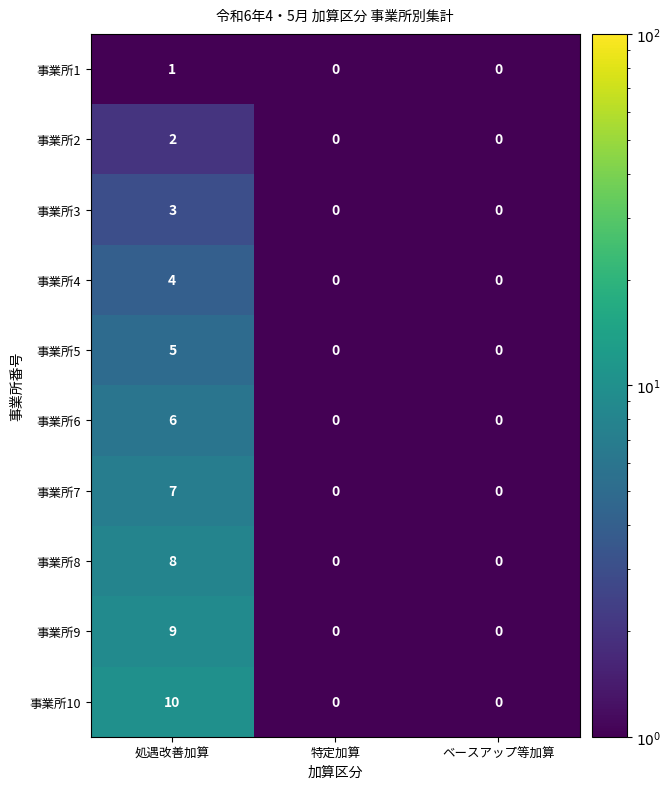

What is the highest value of the 事業所10 series?

10